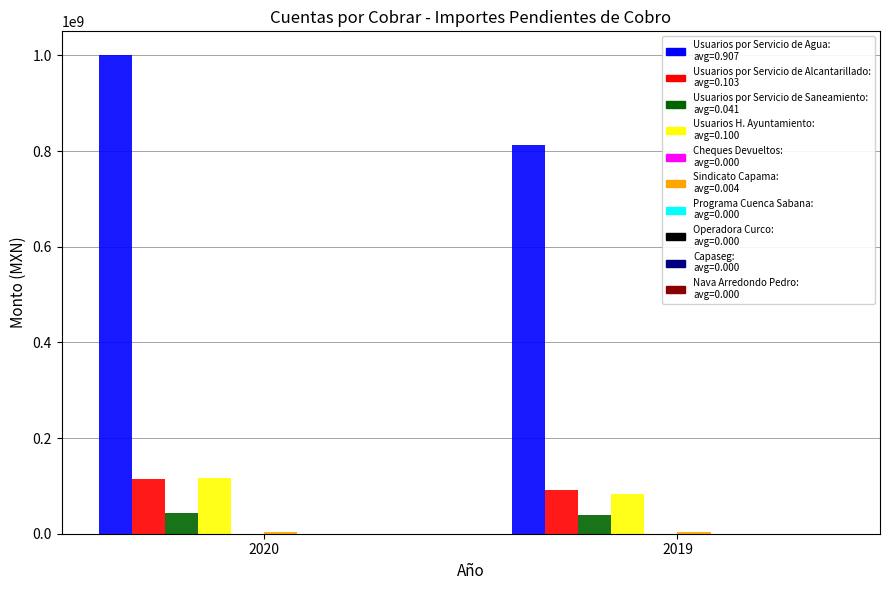

What is the greatest value displayed?

1000306552.8